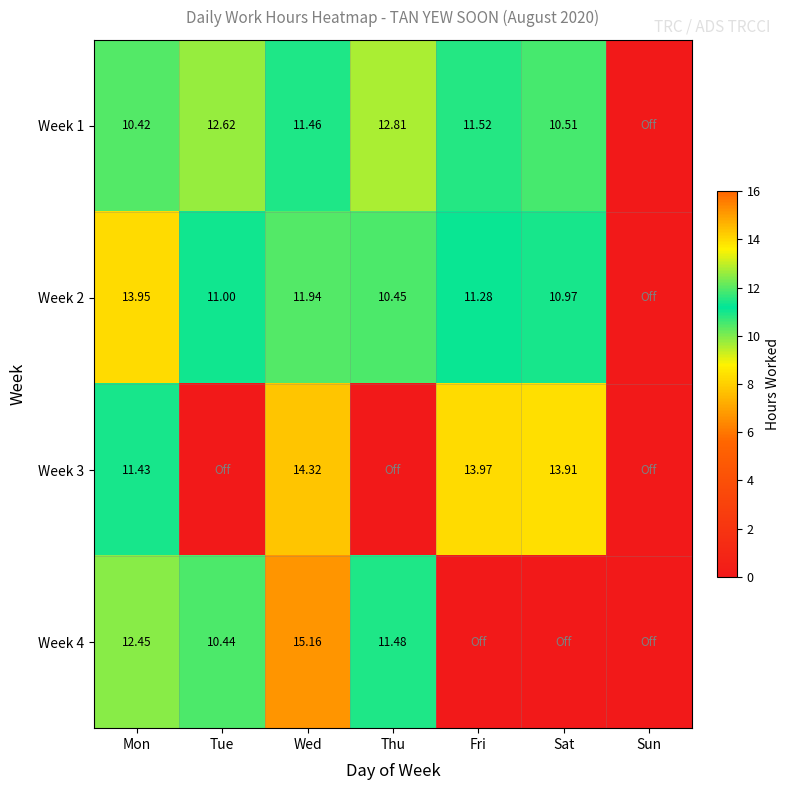

How many values in the Week 2 series are below 11?

3